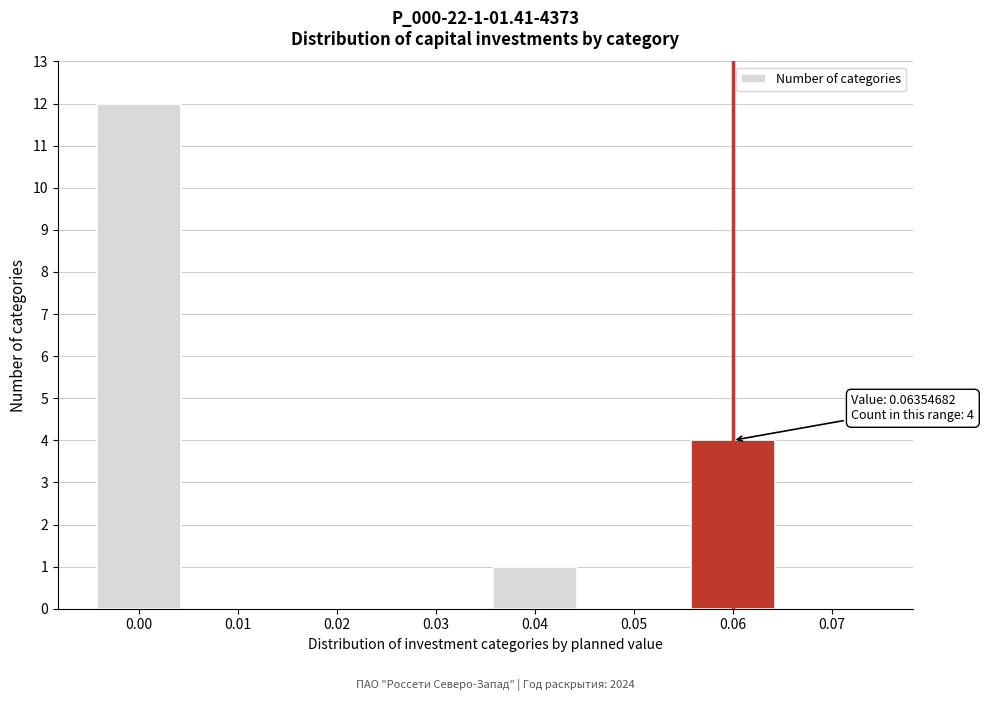

Reading left to right, list all the values displayed in this chart.

0.00=12	0.01=0	0.02=0	0.03=0	0.04=1	0.05=0	0.06=4	0.07=0